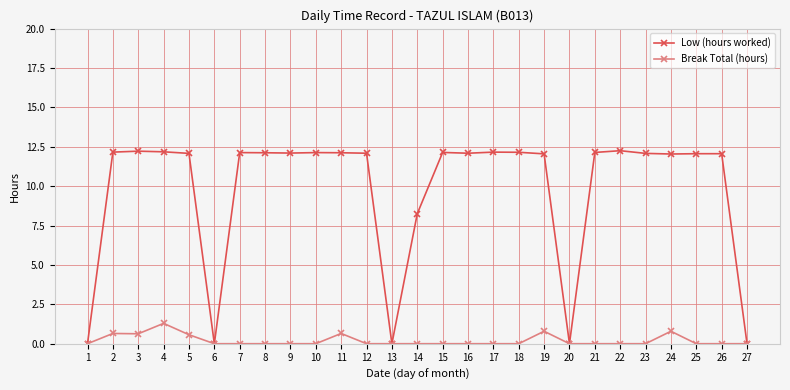

Which series has the largest total across all categories?

Low (hours worked)